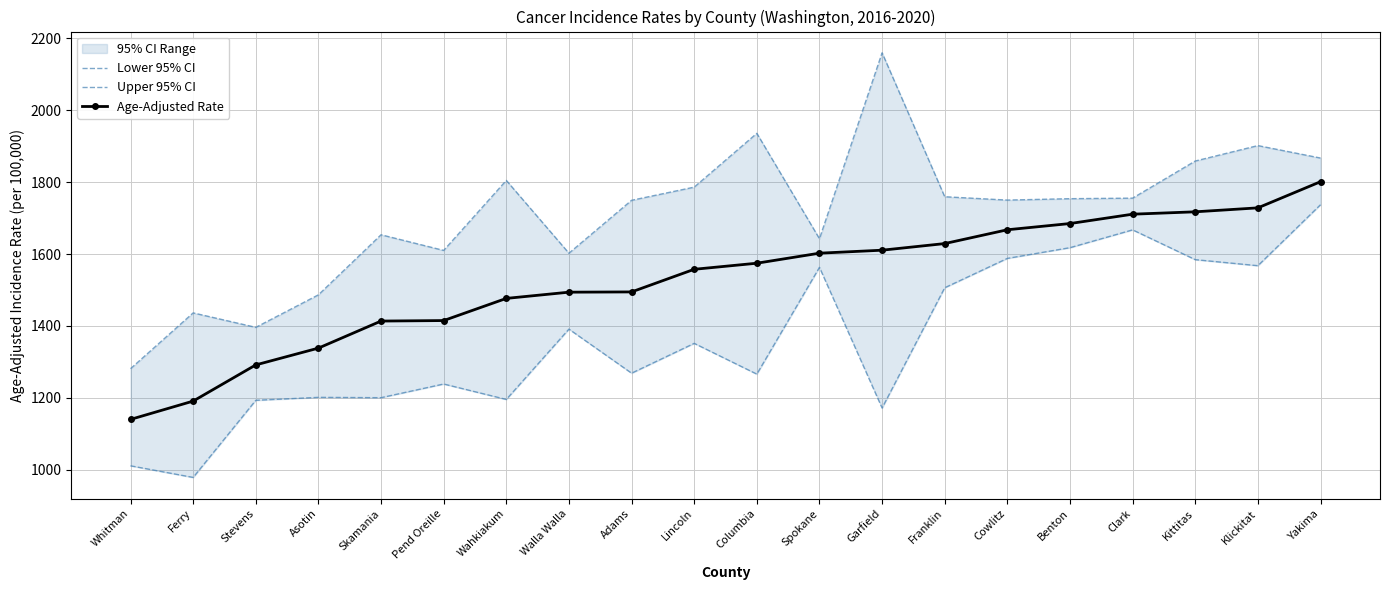

Is it true that Upper 95% CI equals 550.1 at Garfield?

False